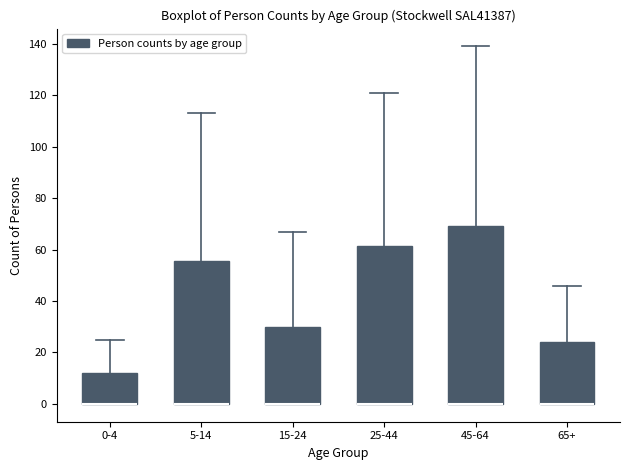

Reading left to right, transcribe this box plot: for each box, give where its median line is, the range the box spans, and where its two whiskers end, as read against the y-axis. The values are not printed on the chart, so give them approximately, as read against the axis.

0-4: median 0 (drawn on the box's lower edge), box 0 to 12, whiskers 0 to 26
5-14: median 0 (drawn on the box's lower edge), box 0 to 56, whiskers 0 to 114
15-24: median 0 (drawn on the box's lower edge), box 0 to 30, whiskers 0 to 68
25-44: median 0 (drawn on the box's lower edge), box 0 to 62, whiskers 0 to 122
45-64: median 0 (drawn on the box's lower edge), box 0 to 70, whiskers 0 to 140
65+: median 0 (drawn on the box's lower edge), box 0 to 24, whiskers 0 to 46